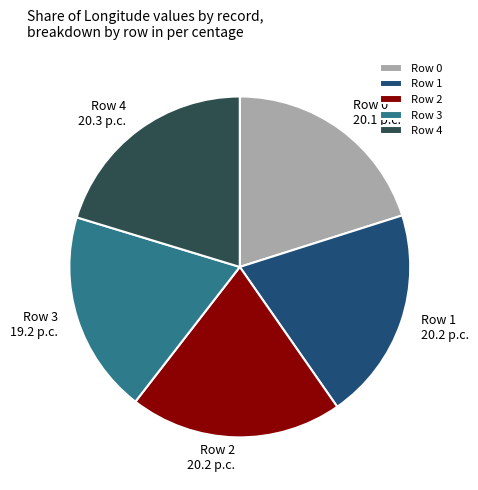

What is the ratio of the value at Row 2 to the value at Row 4?

1.0